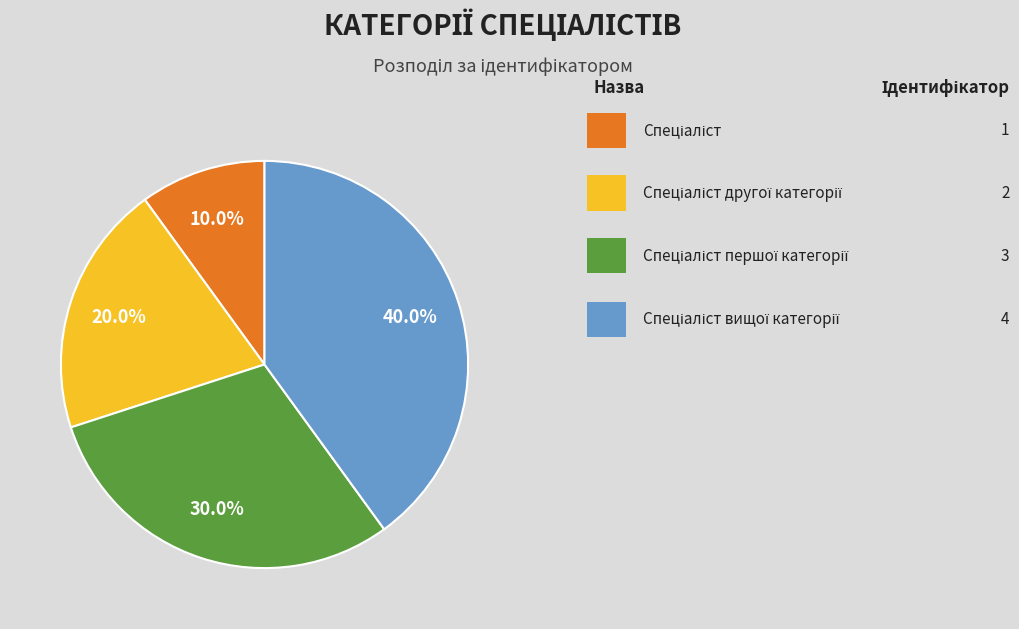

Does any single category account for the majority?

No